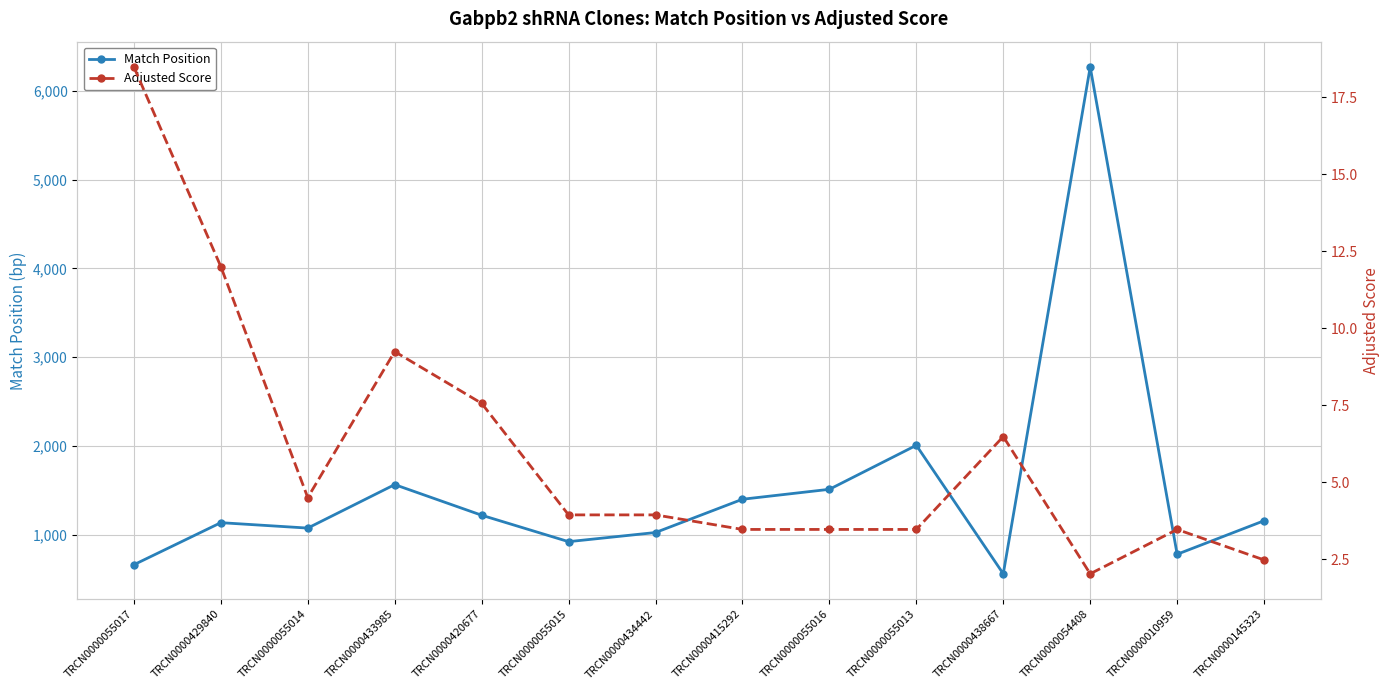

Reading left to right, extract all data points from this chart.

Match Position: 661.0	1135.0	1074.0	1564.0	1219.0	921.0	1024.0	1399.0	1511.0	2007.0	559.0	6270.0	779.0	1157.0
Adjusted Score: 18.5	12.0	4.5	9.2	7.6	3.9	3.9	3.5	3.5	3.5	6.5	2.0	3.5	2.5